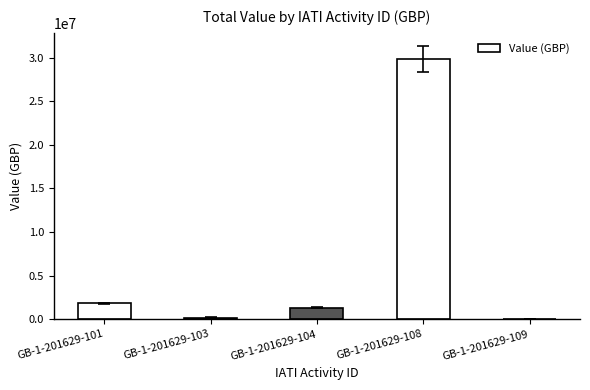

Is it true that the value at GB-1-201629-109 is 29886?

True